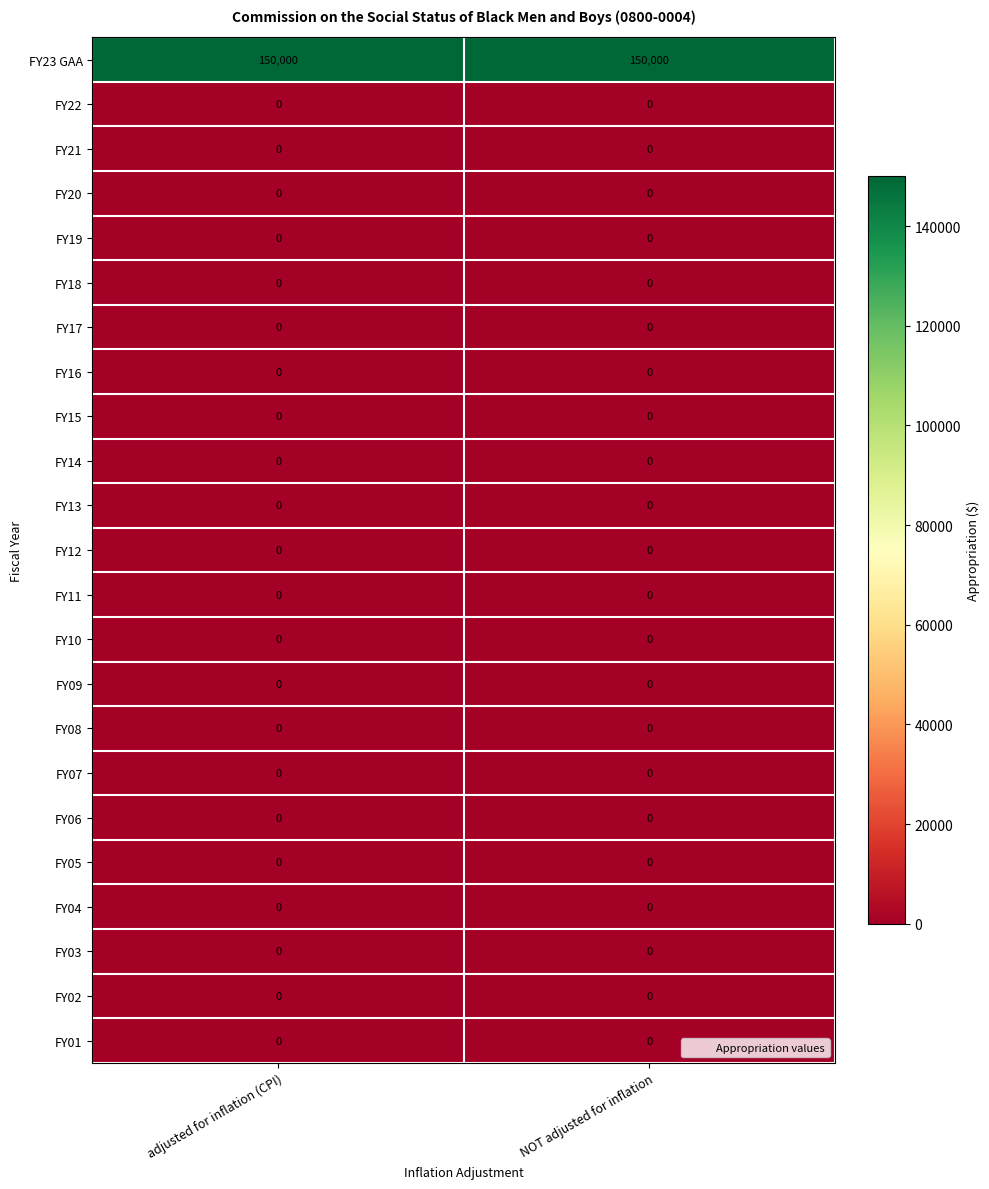

The value of FY23 GAA at adjusted for inflation (CPI) is 237420. True or false?

False